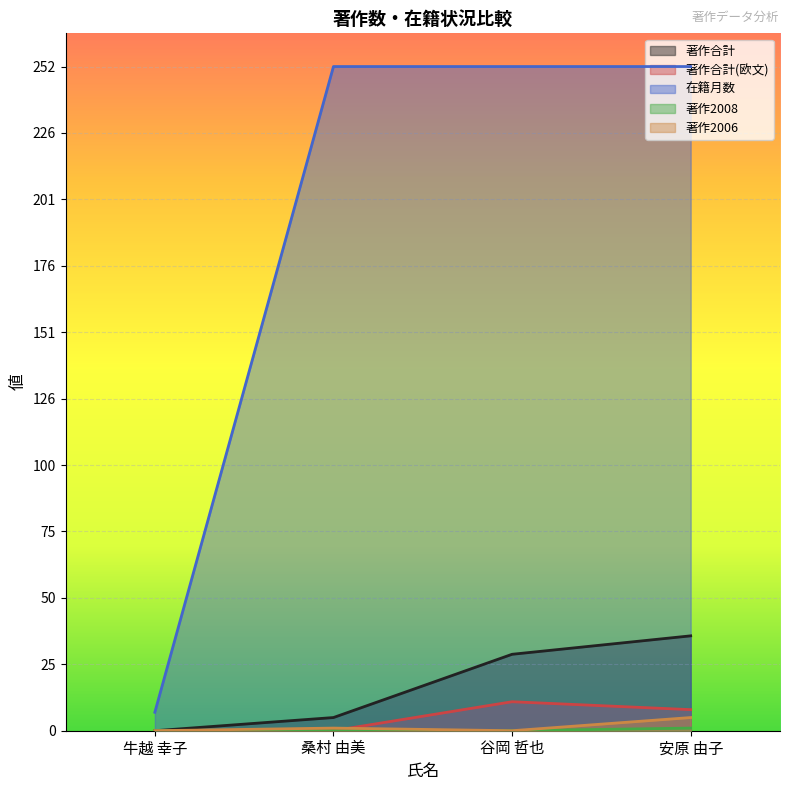

Which label corresponds to the largest value in the chart?

桑村 由美